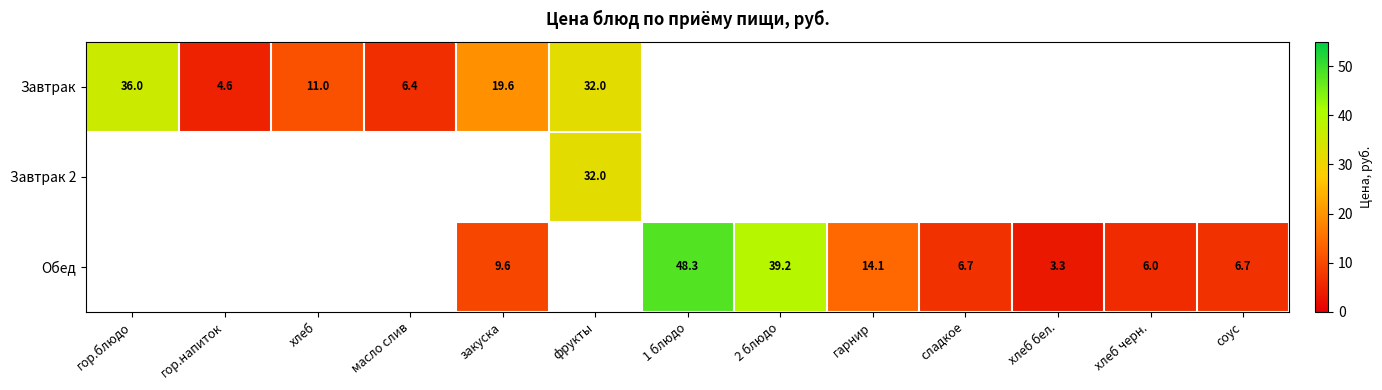

What is the sum of the Завтрак values at масло слив and гор.блюдо?

42.4